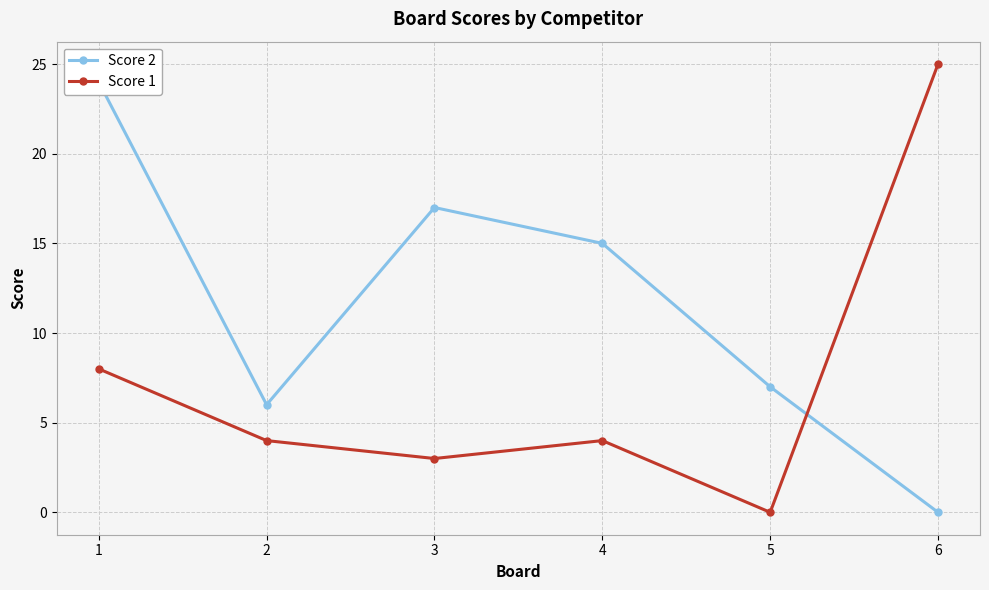

True or false: Score 2 and Score 1 intersect in this chart.

True